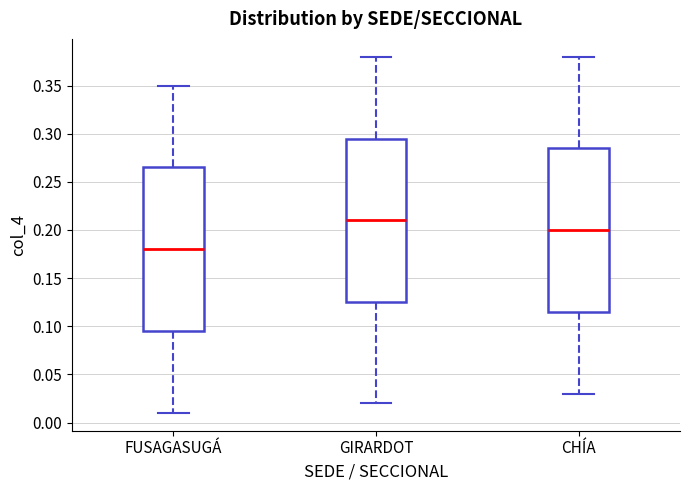

Which box has the highest median line?

GIRARDOT